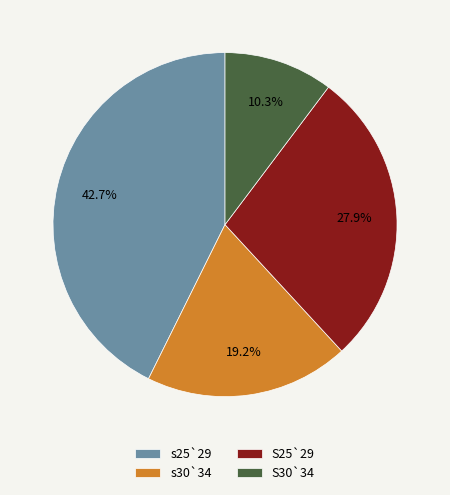

Which slice is the largest?

s25`29